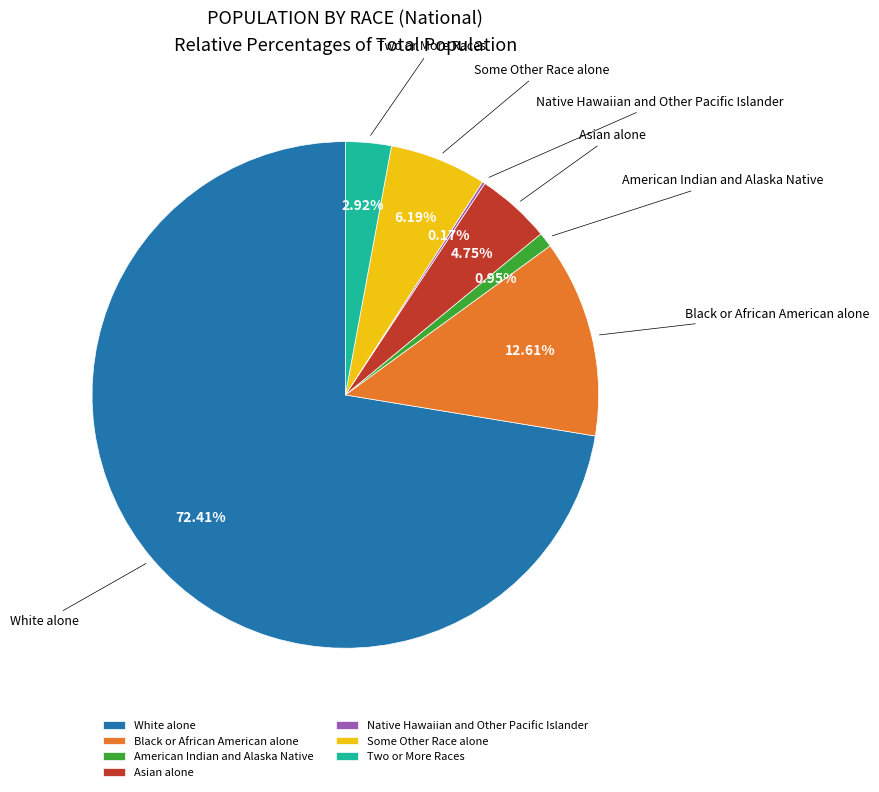

Which category has the biggest portion of the pie?

White alone